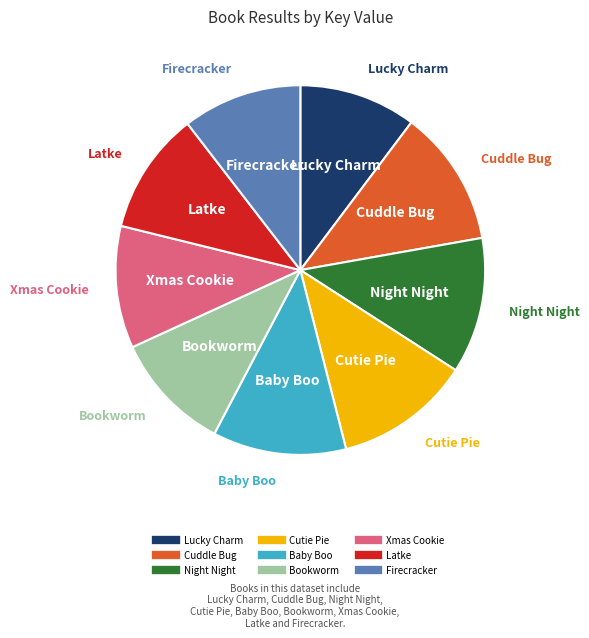

Is there a majority slice in this chart?

No